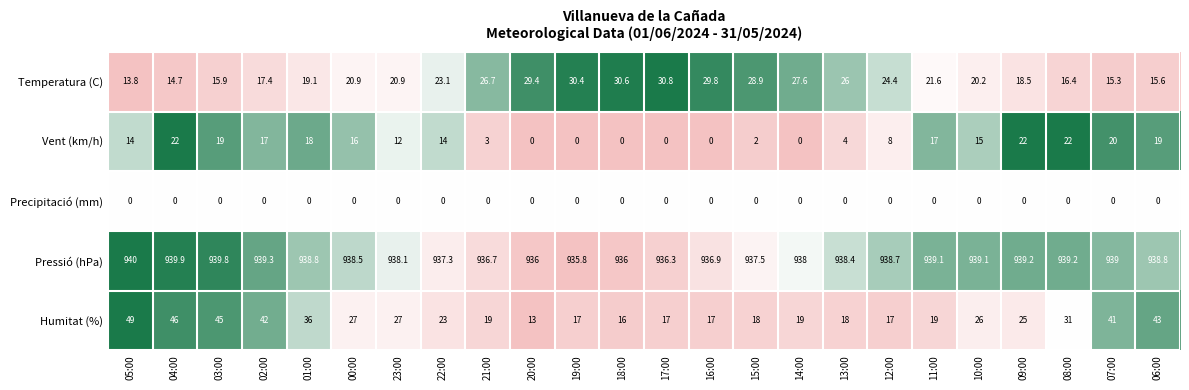

How many data points does each series have?

24